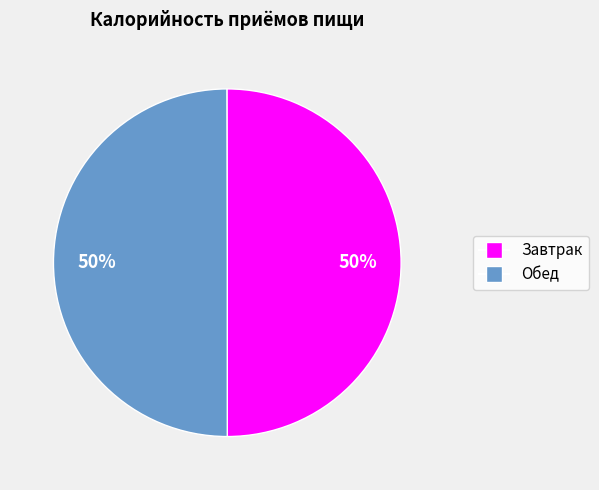

True or false: Завтрак accounts for 50% of the total.

True